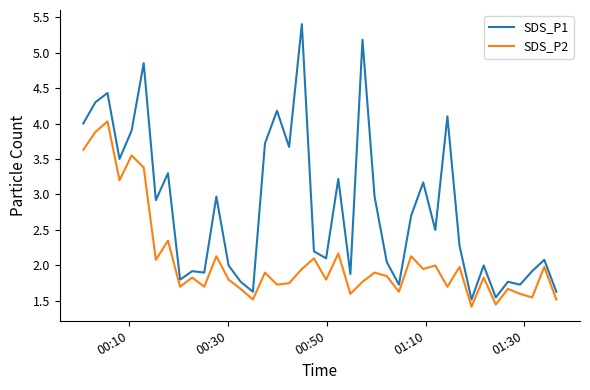

What is the lowest value of the SDS_P1 series?

1.5